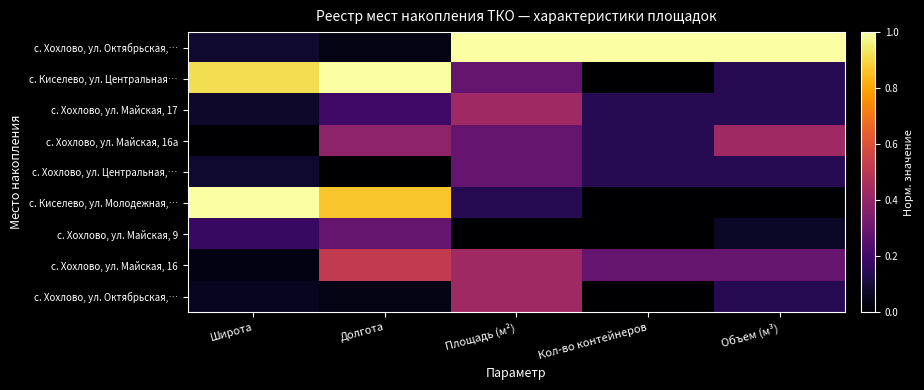

Between Площадь (м²) and Объем (м³), which is larger?

Площадь (м²)